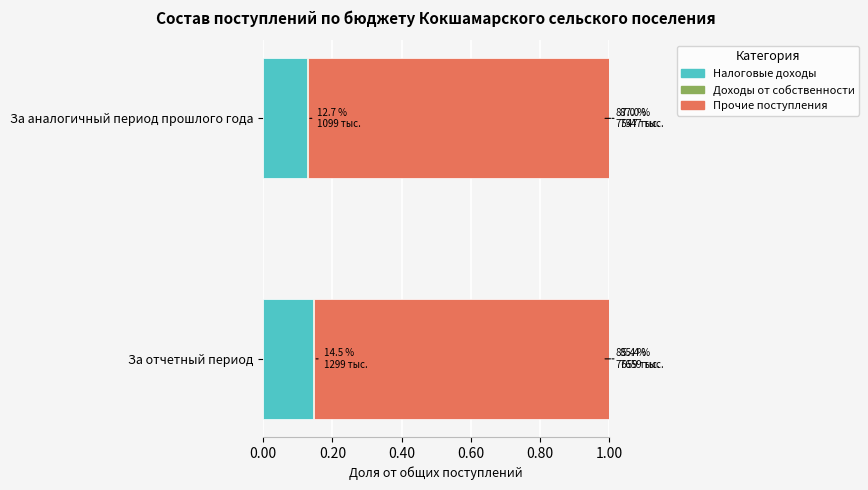

Is it true that Налоговые доходы equals 0.2 at За аналогичный период прошлого года?

False